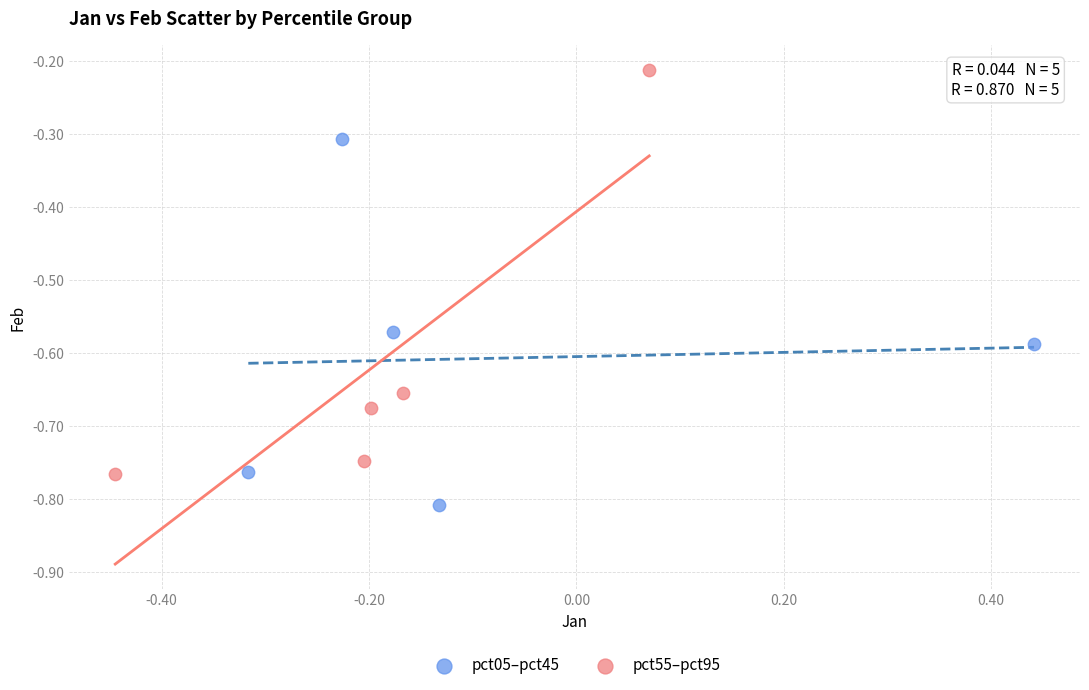

Which series contains the highest Y value?

pct55–pct95